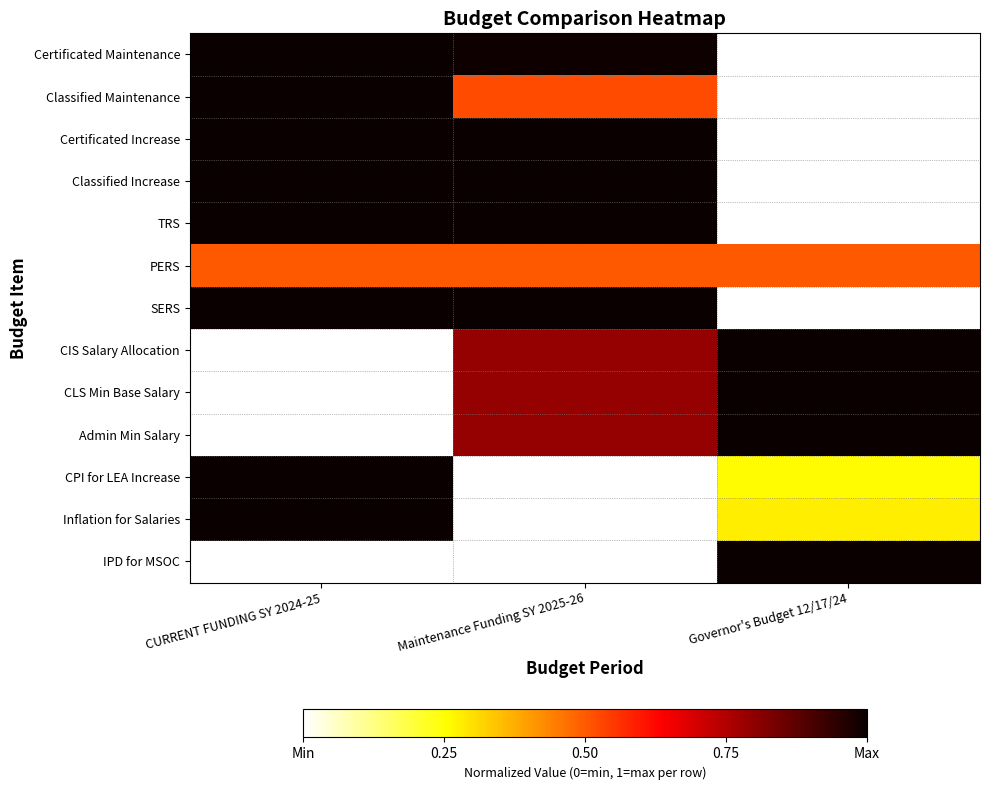

Reading left to right, list all the values displayed in this chart.

Certificated Maintenance: CURRENT FUNDING SY 2024-25=1.0	Maintenance Funding SY 2025-26=1.0	Governor's Budget 12/17/24=0.0
Classified Maintenance: CURRENT FUNDING SY 2024-25=1.0	Maintenance Funding SY 2025-26=0.5	Governor's Budget 12/17/24=0.0
Certificated Increase: CURRENT FUNDING SY 2024-25=1.0	Maintenance Funding SY 2025-26=1.0	Governor's Budget 12/17/24=0.0
Classified Increase: CURRENT FUNDING SY 2024-25=1.0	Maintenance Funding SY 2025-26=1.0	Governor's Budget 12/17/24=0.0
TRS: CURRENT FUNDING SY 2024-25=1.0	Maintenance Funding SY 2025-26=1.0	Governor's Budget 12/17/24=0.0
PERS: CURRENT FUNDING SY 2024-25=0.5	Maintenance Funding SY 2025-26=0.5	Governor's Budget 12/17/24=0.5
SERS: CURRENT FUNDING SY 2024-25=1.0	Maintenance Funding SY 2025-26=1.0	Governor's Budget 12/17/24=0.0
CIS Salary Allocation: CURRENT FUNDING SY 2024-25=0.0	Maintenance Funding SY 2025-26=0.8	Governor's Budget 12/17/24=1.0
CLS Min Base Salary: CURRENT FUNDING SY 2024-25=0.0	Maintenance Funding SY 2025-26=0.8	Governor's Budget 12/17/24=1.0
Admin Min Salary: CURRENT FUNDING SY 2024-25=0.0	Maintenance Funding SY 2025-26=0.8	Governor's Budget 12/17/24=1.0
CPI for LEA Increase: CURRENT FUNDING SY 2024-25=1.0	Maintenance Funding SY 2025-26=0.0	Governor's Budget 12/17/24=0.3
Inflation for Salaries: CURRENT FUNDING SY 2024-25=1.0	Maintenance Funding SY 2025-26=0.0	Governor's Budget 12/17/24=0.3
IPD for MSOC: CURRENT FUNDING SY 2024-25=0.0	Maintenance Funding SY 2025-26=0.0	Governor's Budget 12/17/24=1.0